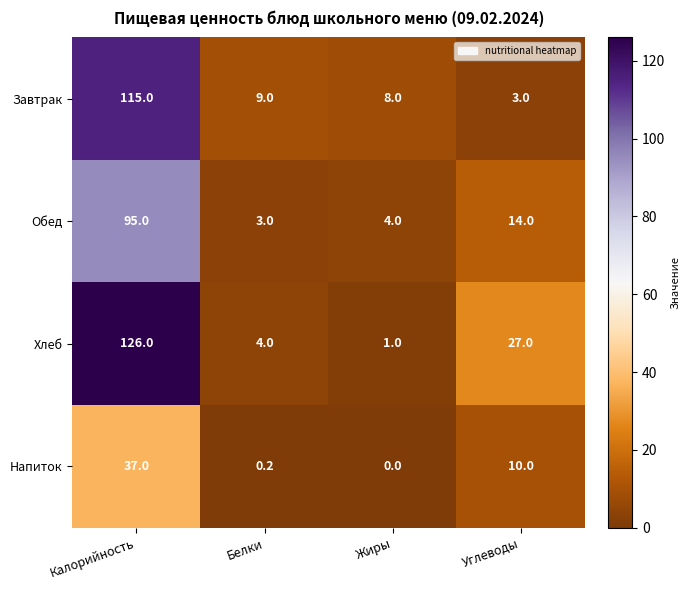

Rank the series by their average value, from highest to lowest.

Хлеб, Завтрак, Обед, Напиток